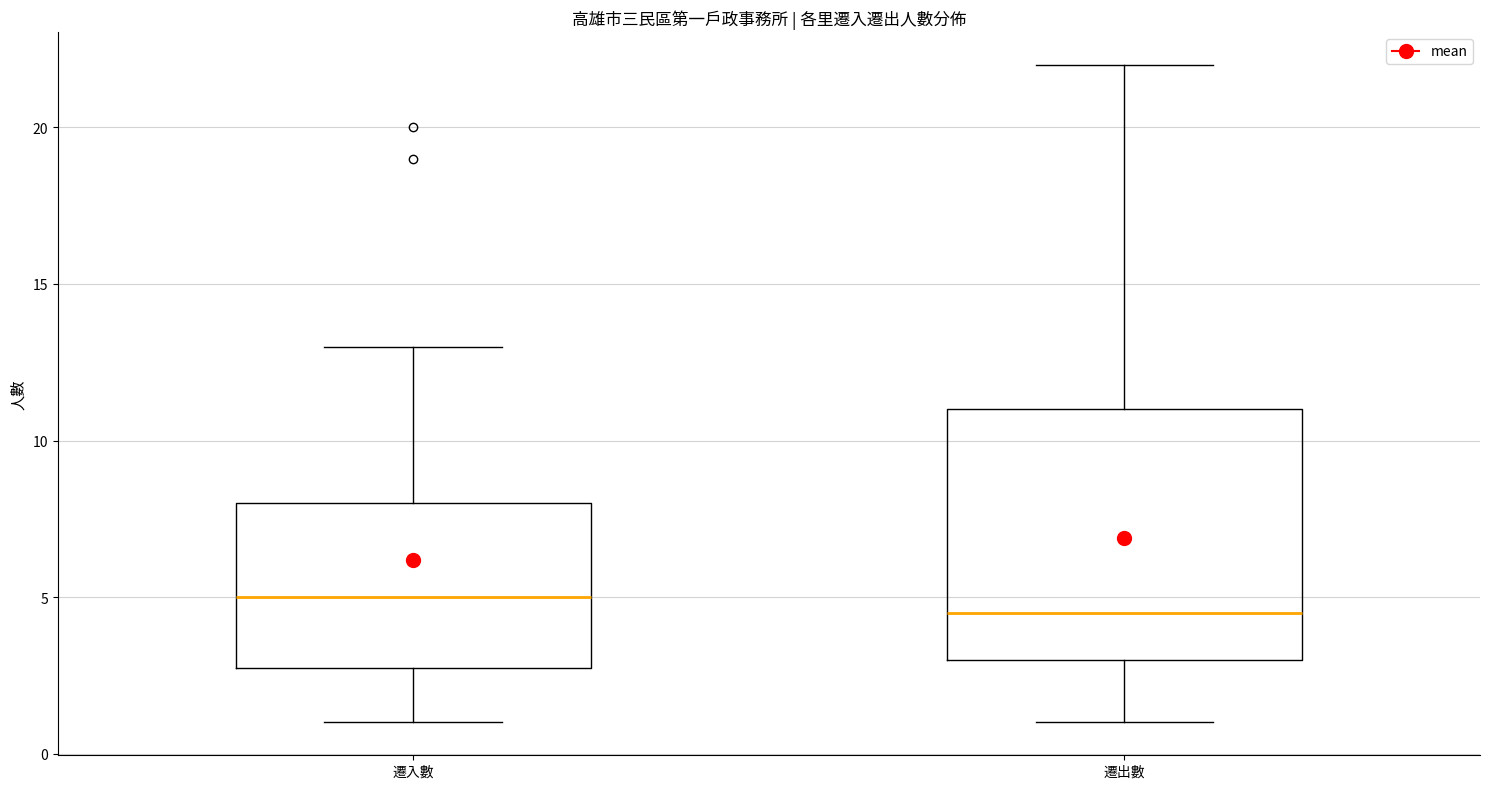

Where does the median line of the box for 遷出數 sit on the y-axis? The values are not printed on the chart, so give them approximately, as read against the axis.

4.5